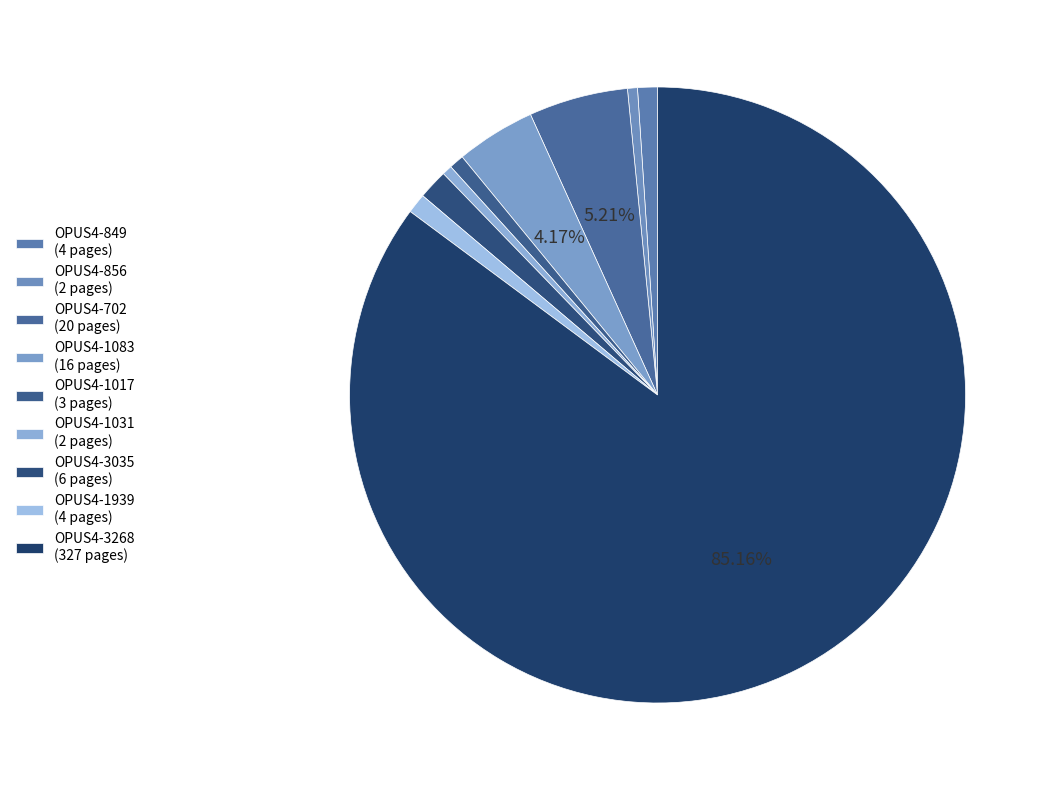

Combined, what portion of the pie is OPUS4-3035 and OPUS4-856?

2.1%